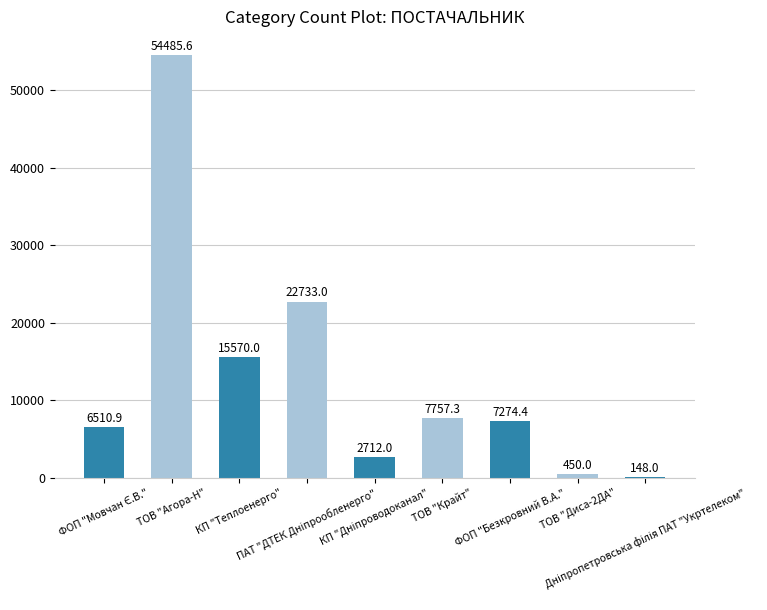

What is the sum of all values?

117641.2